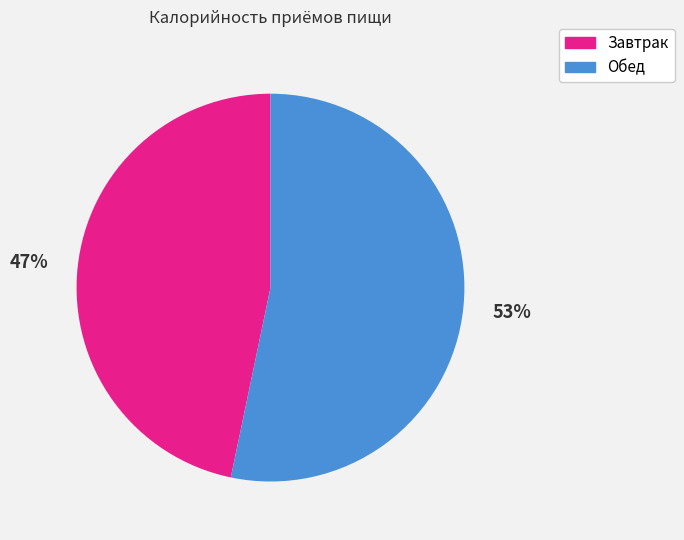

Between Завтрак and Обед, which is larger?

Обед